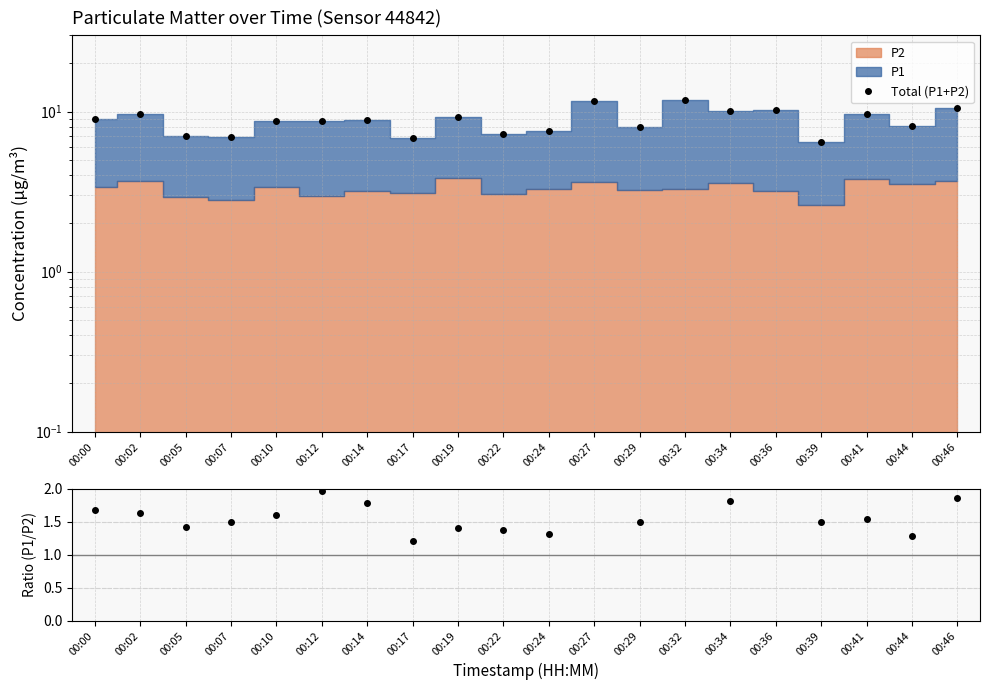

True or false: Total (P1+P2) and P1/P2 ratio intersect in this chart.

False